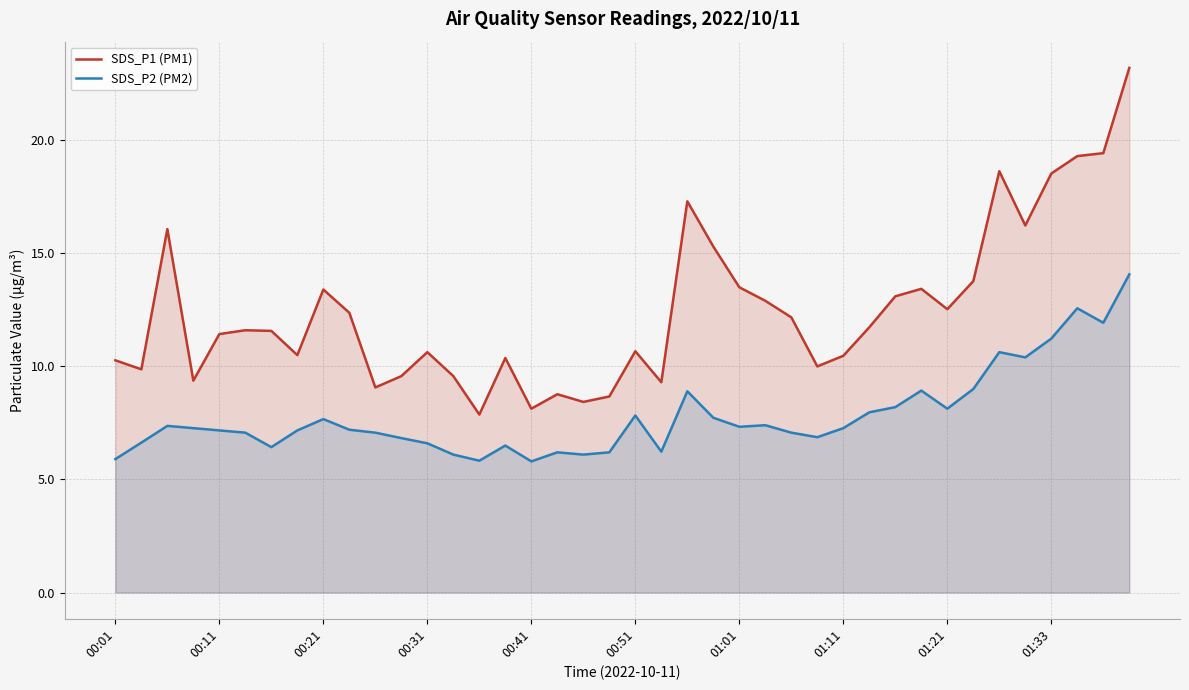

What is the highest value of the SDS_P1 (PM1) series?

23.2